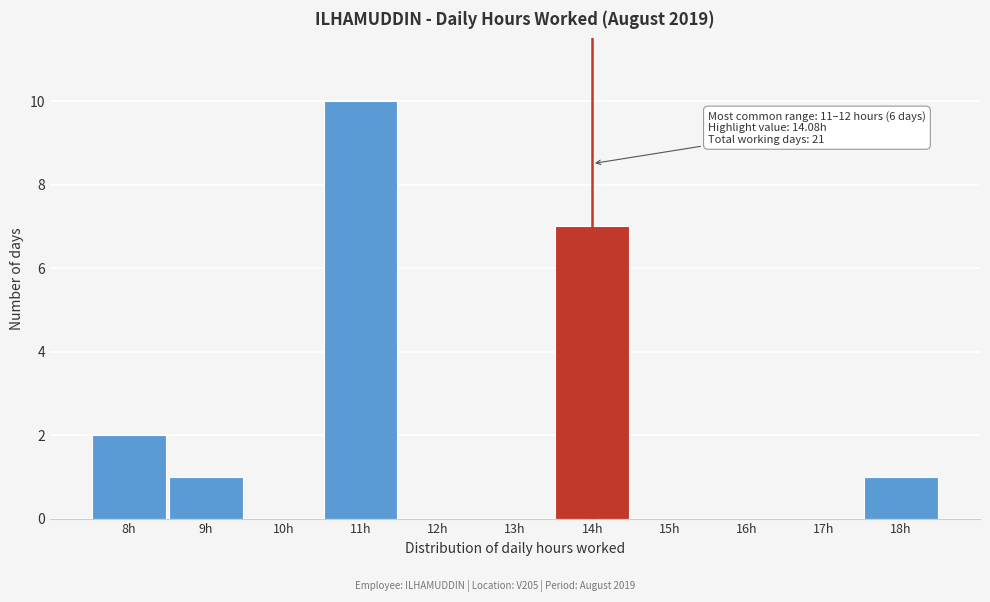

Reading left to right, transcribe all the data shown in this chart.

8h=2	9h=1	10h=0	11h=10	12h=0	13h=0	14h=7	15h=0	16h=0	17h=0	18h=1